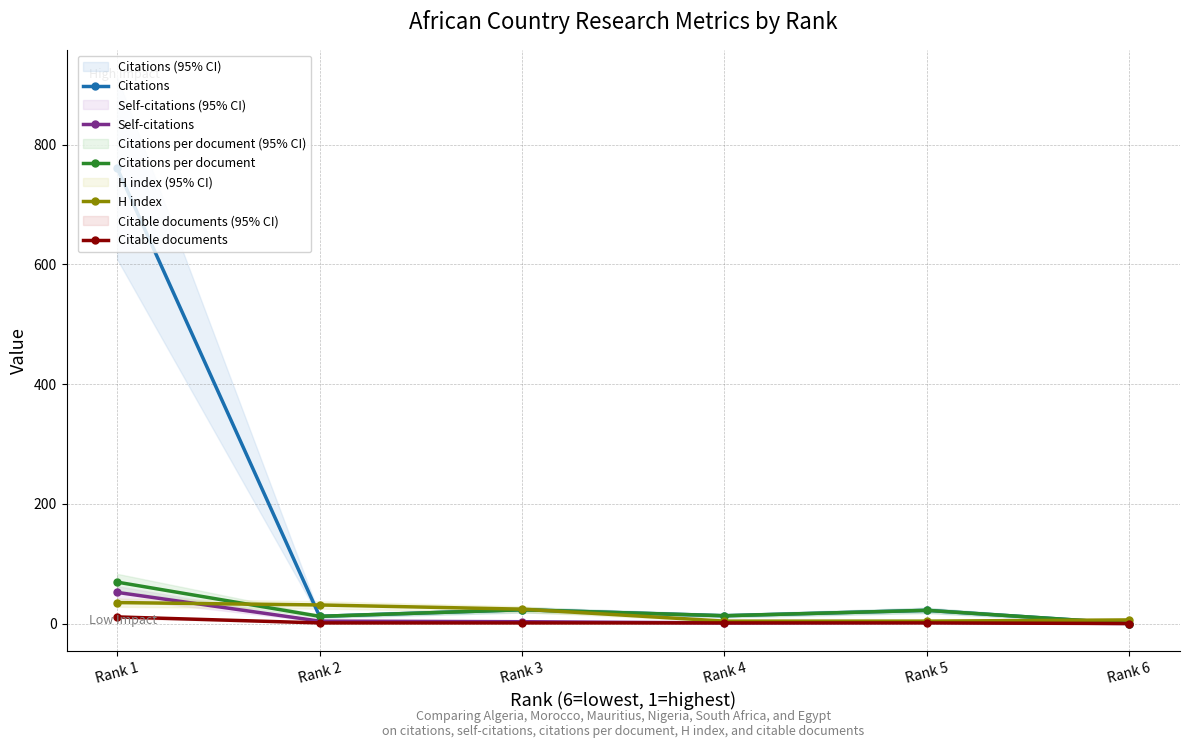

Count the number of categories in the chart.

6